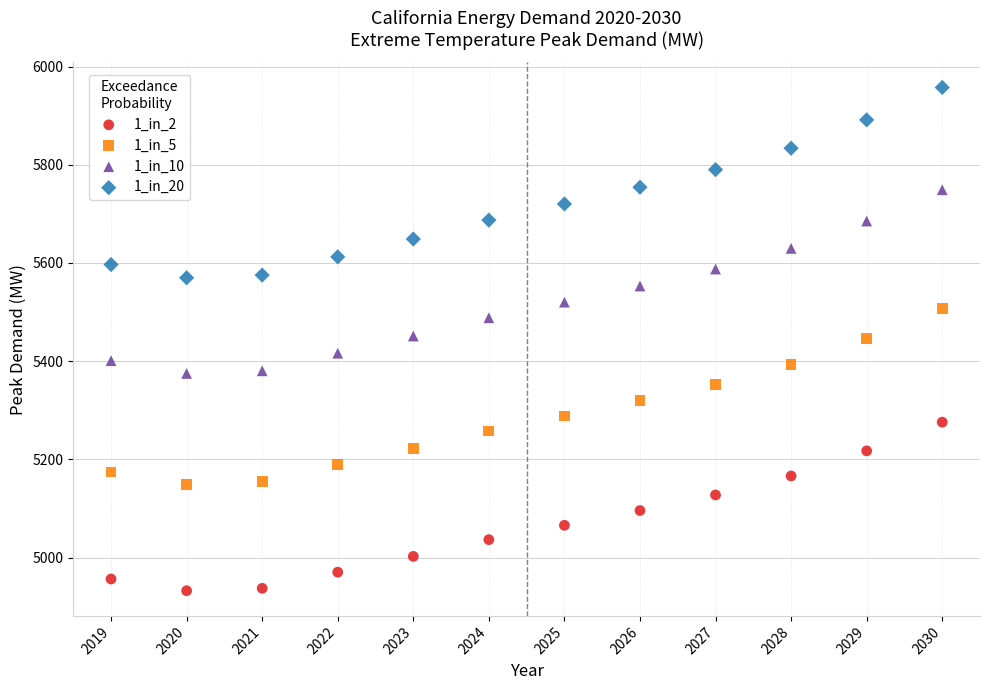

Across all data points, what is the range of X values (max minus min)?

11.0